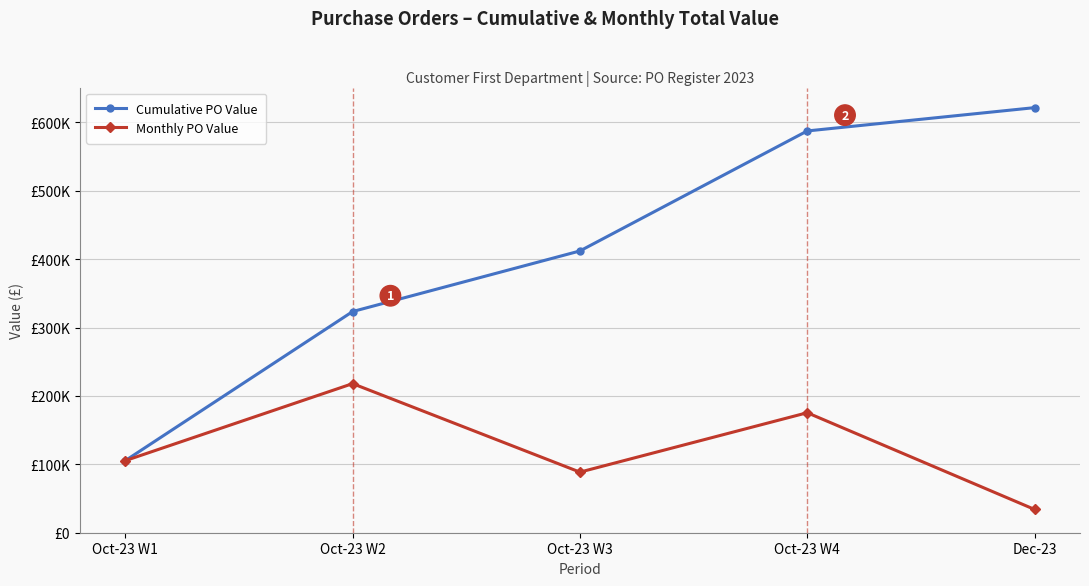

List the labels in order of Monthly PO Value value, largest first.

Oct-23 W2, Oct-23 W4, Oct-23 W1, Oct-23 W3, Dec-23